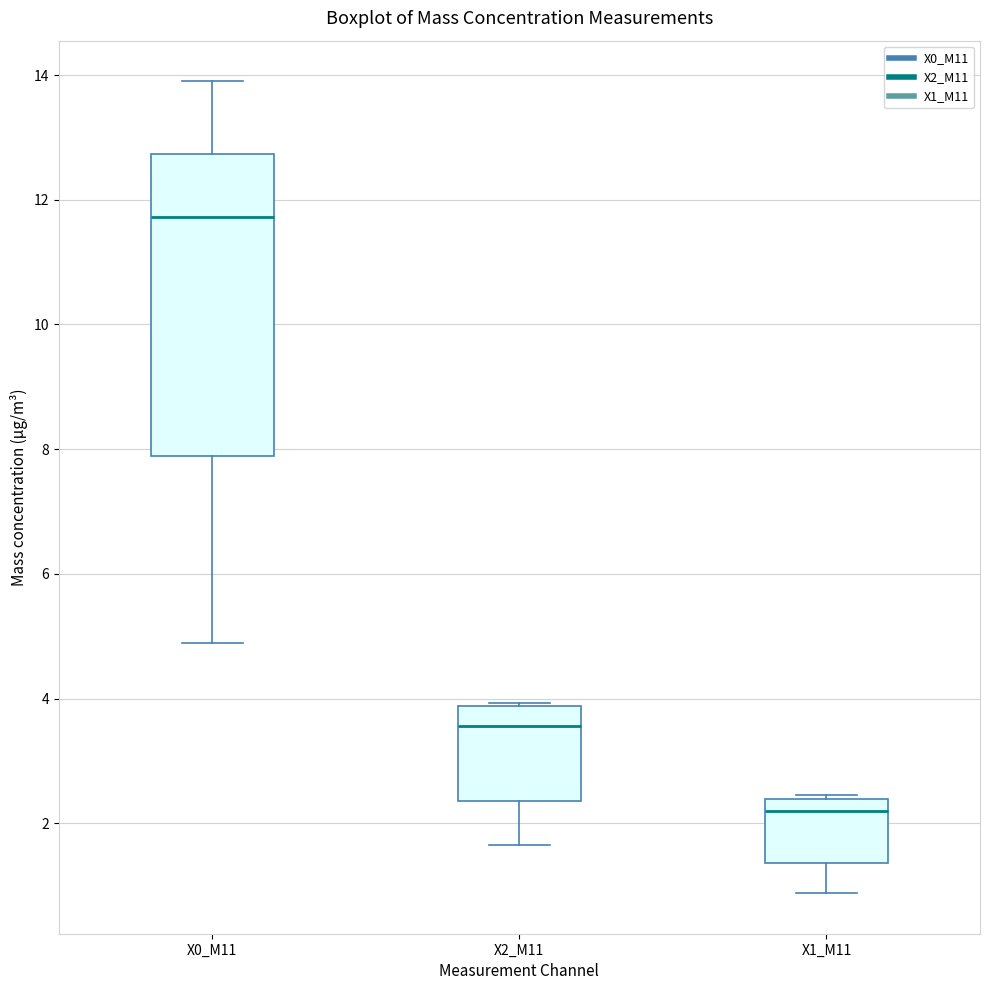

Which box has the lowest median line?

X1_M11